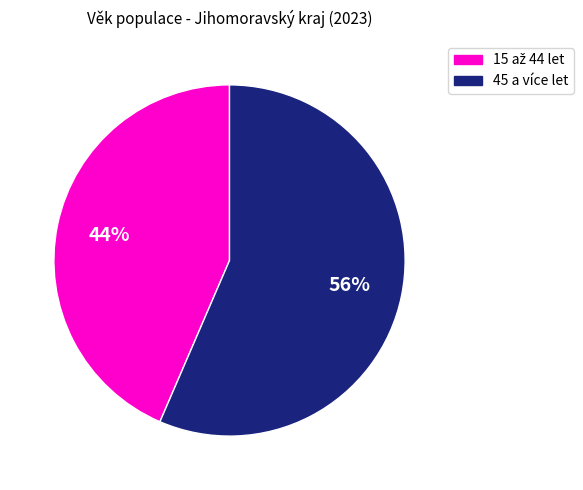

Count the number of slices in the pie.

2